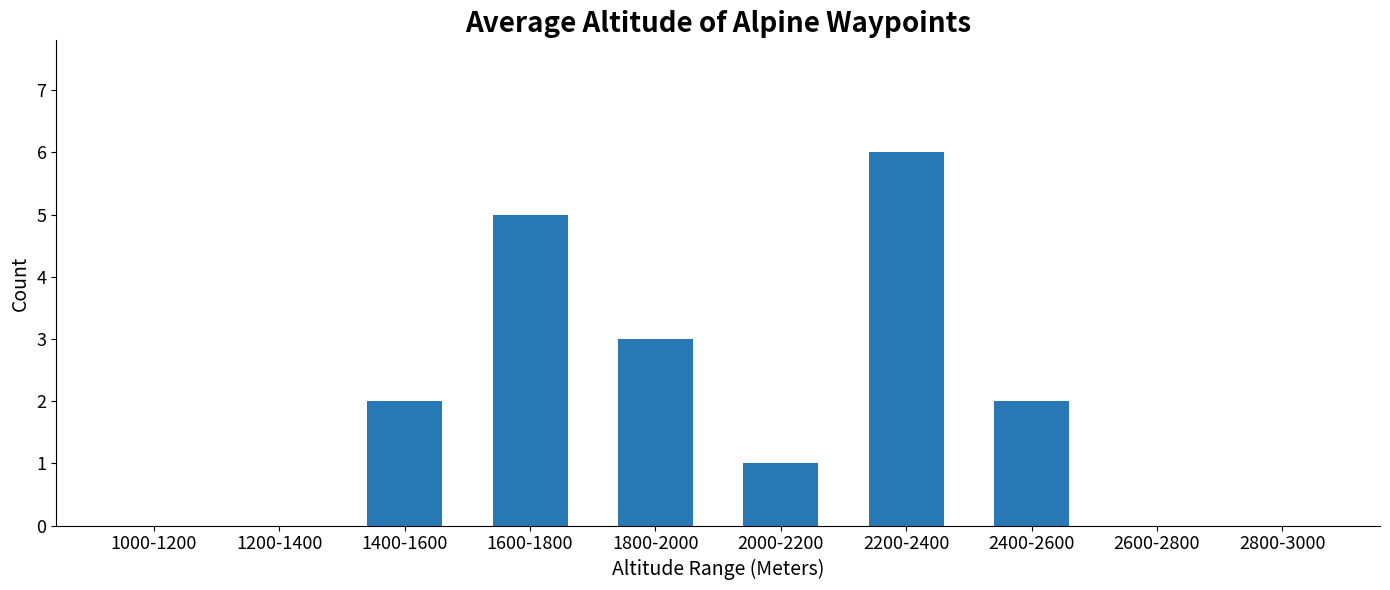

What is the change in value from 1400-1600 to 1600-1800?

+3